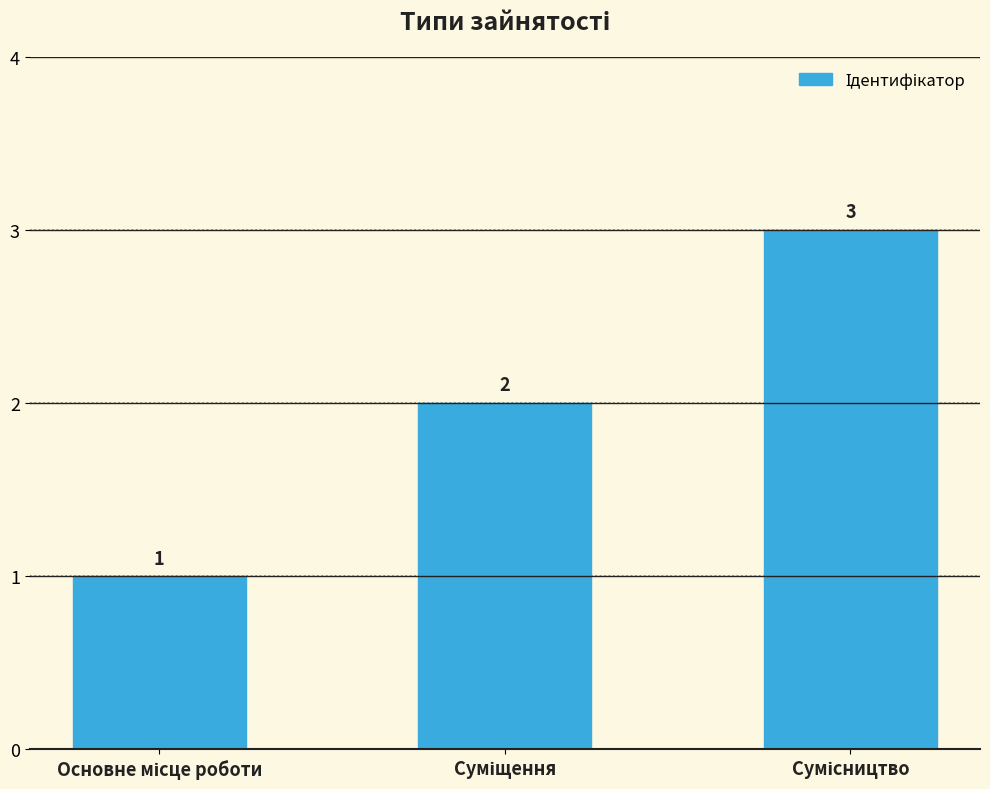

How many distinct data groups are displayed?

1